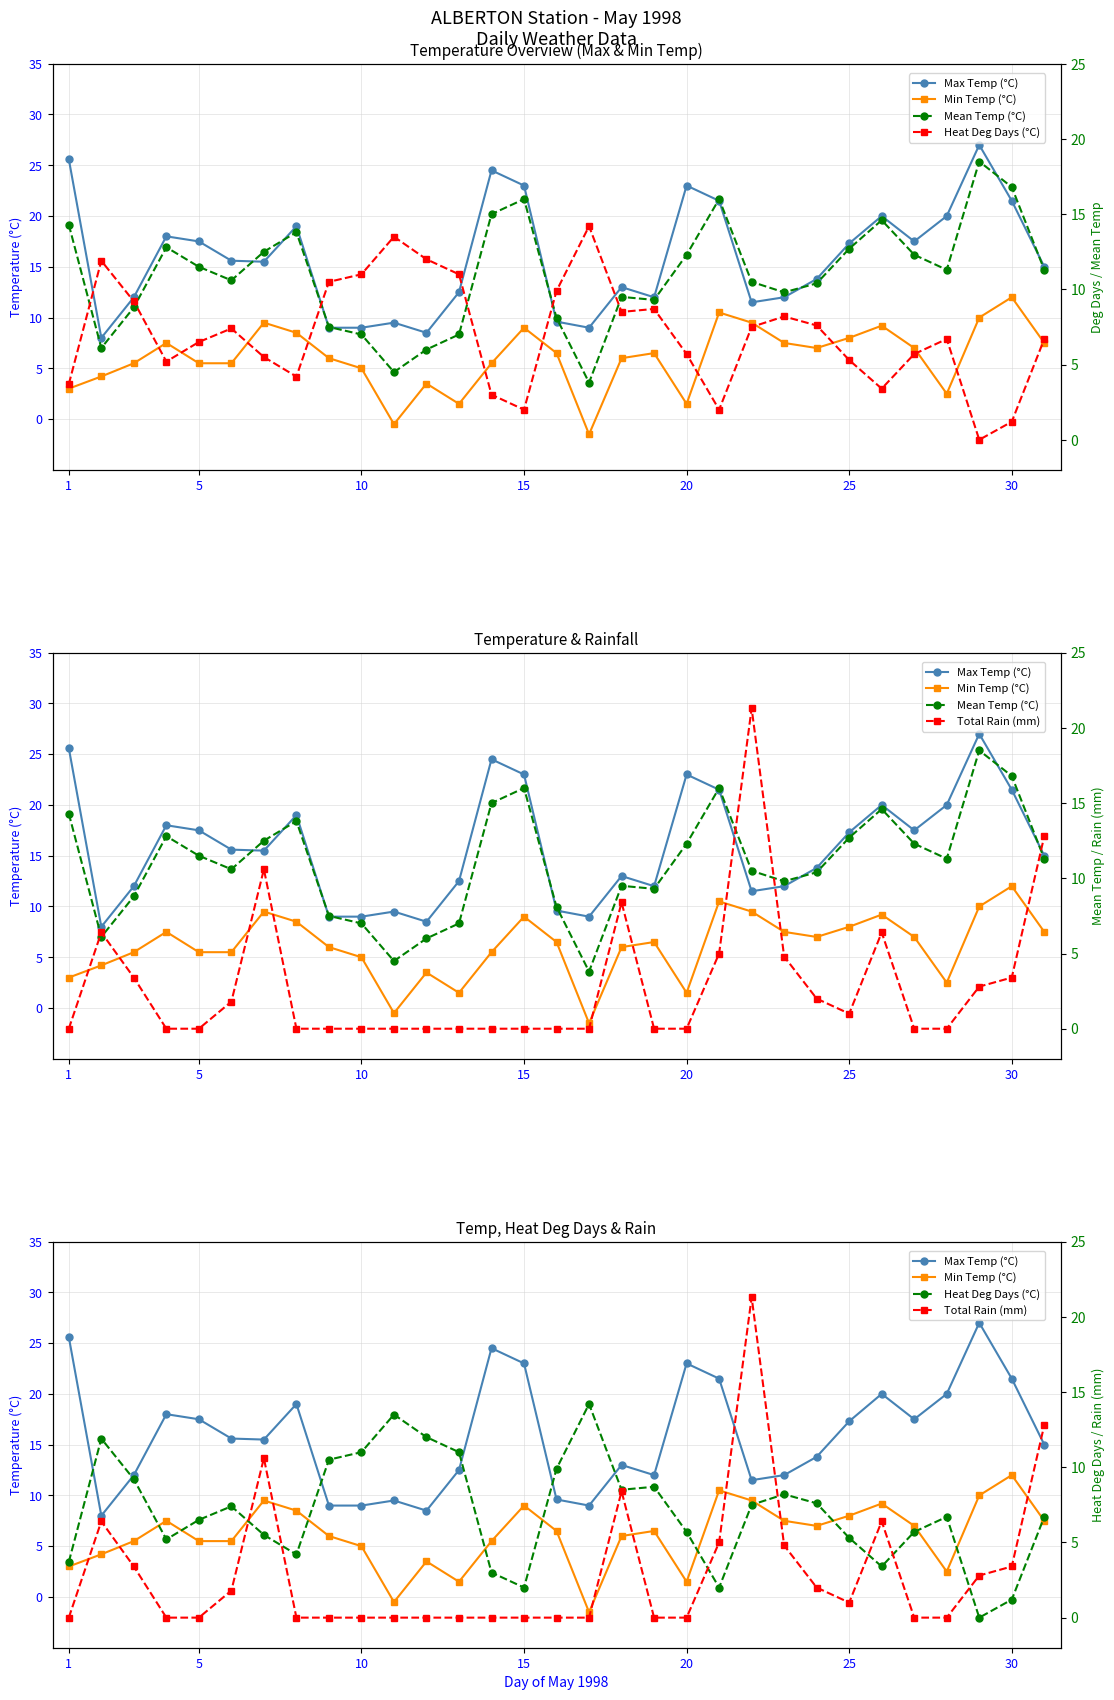

The value of Total Rain (mm) at 5 is 0.0. True or false?

True